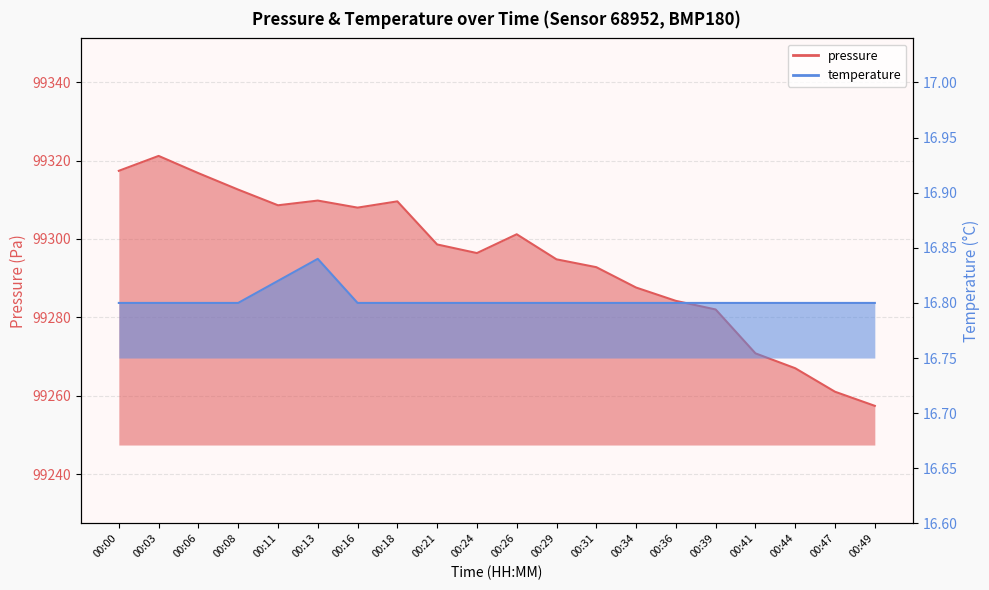

At which label does pressure reach its minimum?

00:49